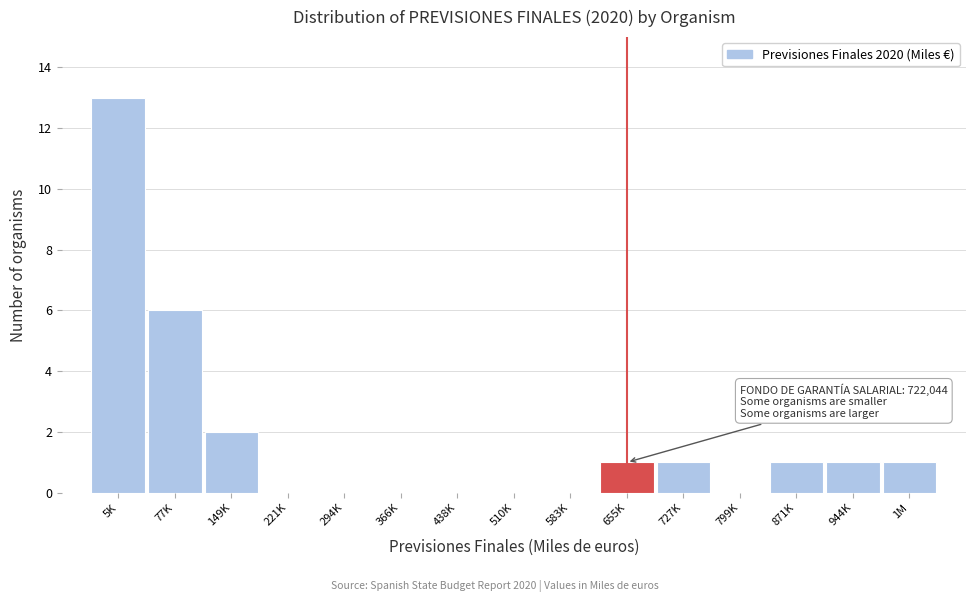

Reading left to right, transcribe all the data shown in this chart.

5K=13	77K=6	149K=2	221K=0	294K=0	366K=0	438K=0	510K=0	583K=0	655K=1	727K=1	799K=0	871K=1	944K=1	1M=1